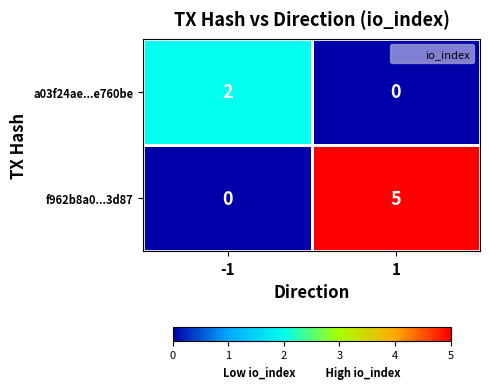

Is the value of f962b8a0...3d87 at 1 greater than the value of a03f24ae...e760be at 1?

Yes